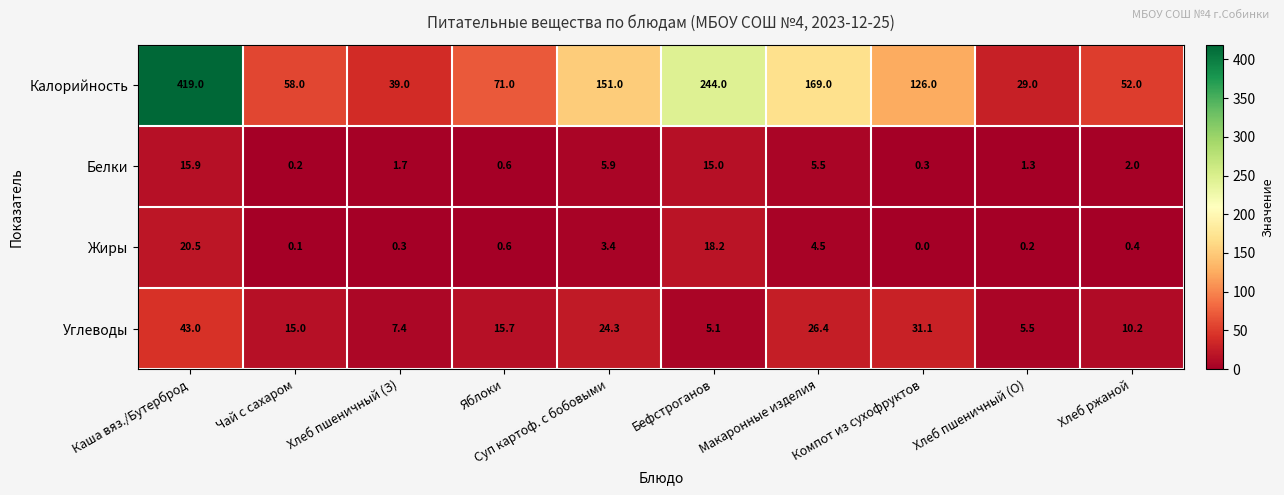

What value does the Белки series have at Суп картоф. с бобовыми?

5.9